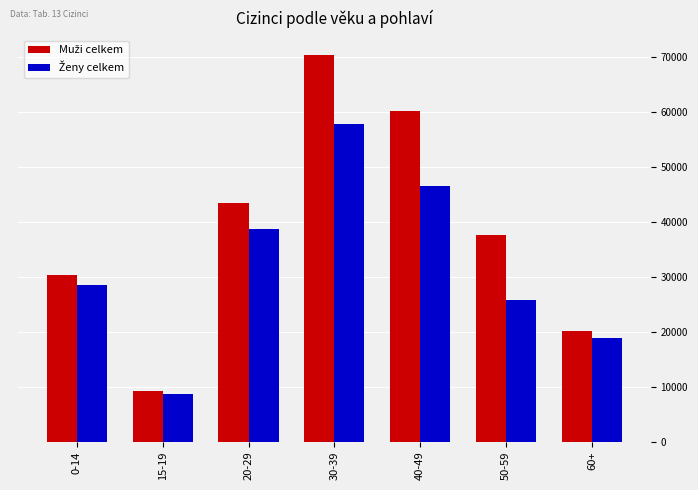

At which category does the chart reach its peak across all series?

30-39